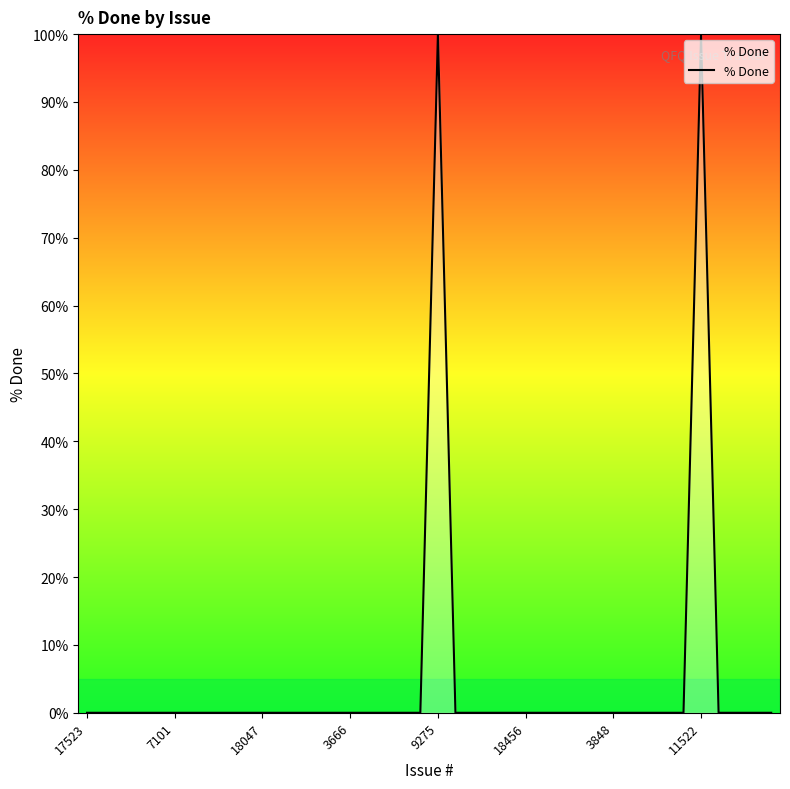

What is the difference between the maximum and minimum values?

100